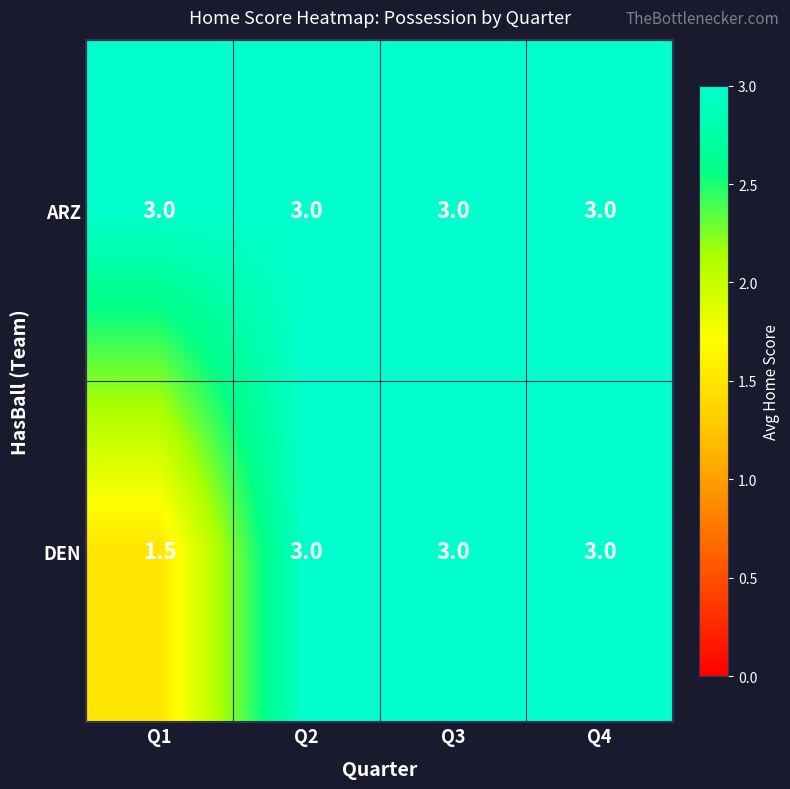

Reading right to left, extract all data points from this chart.

ARZ: 3.0	3.0	3.0	3.0
DEN: 3.0	3.0	3.0	1.5